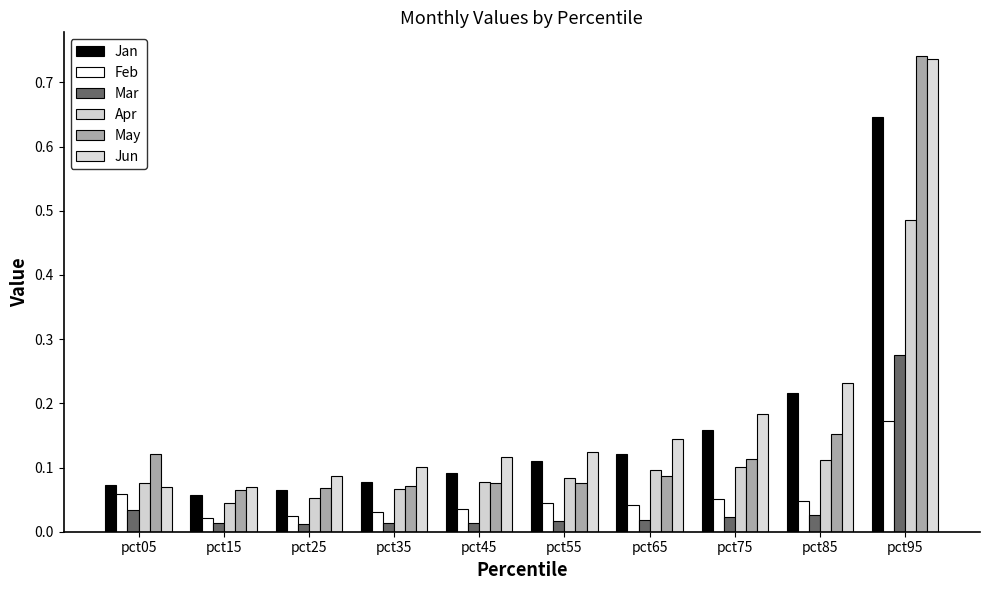

At how many categories does at least one series exceed 0?

10